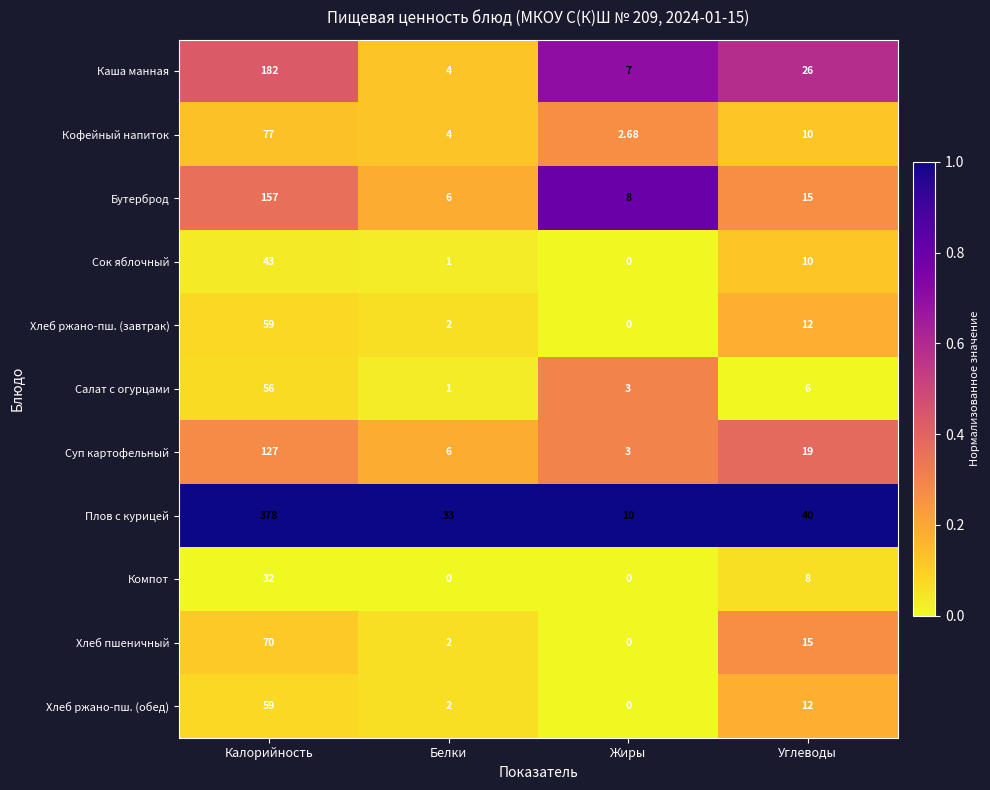

Is the value of Салат с огурцами at Белки greater than the value of Бутерброд at Калорийность?

No